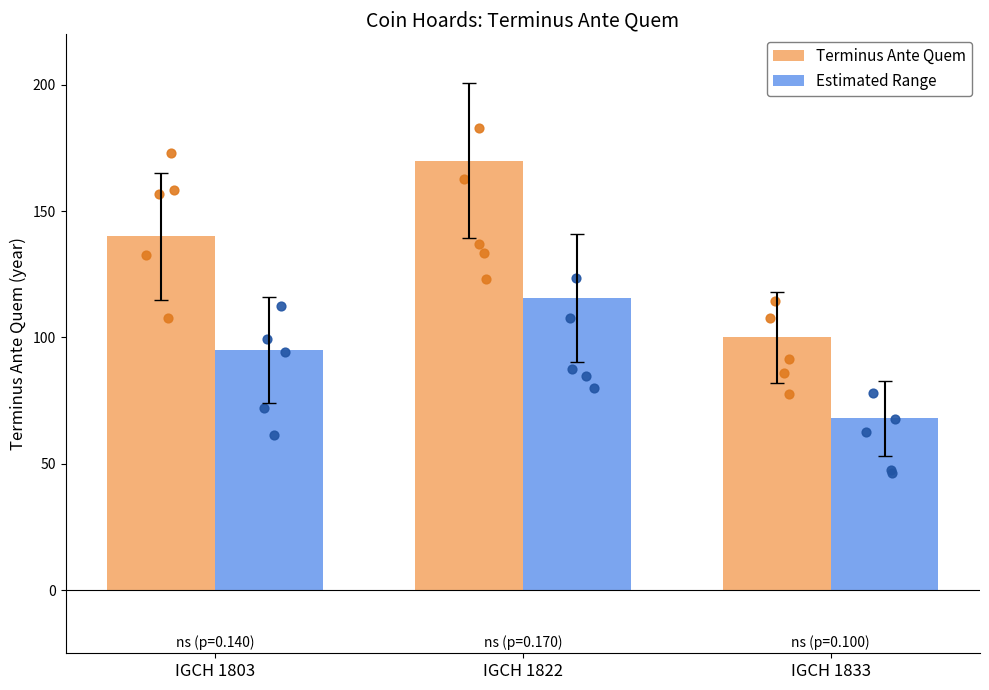

Which series has the widest spread of Y values?

Terminus Ante Quem